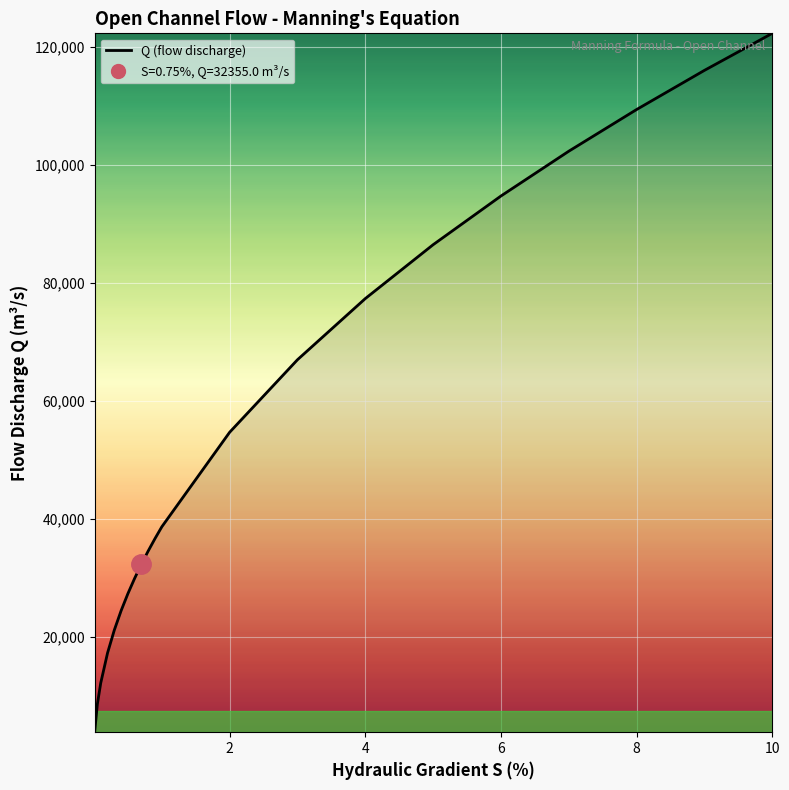

What is the label of the 2nd point from the left?

0.05